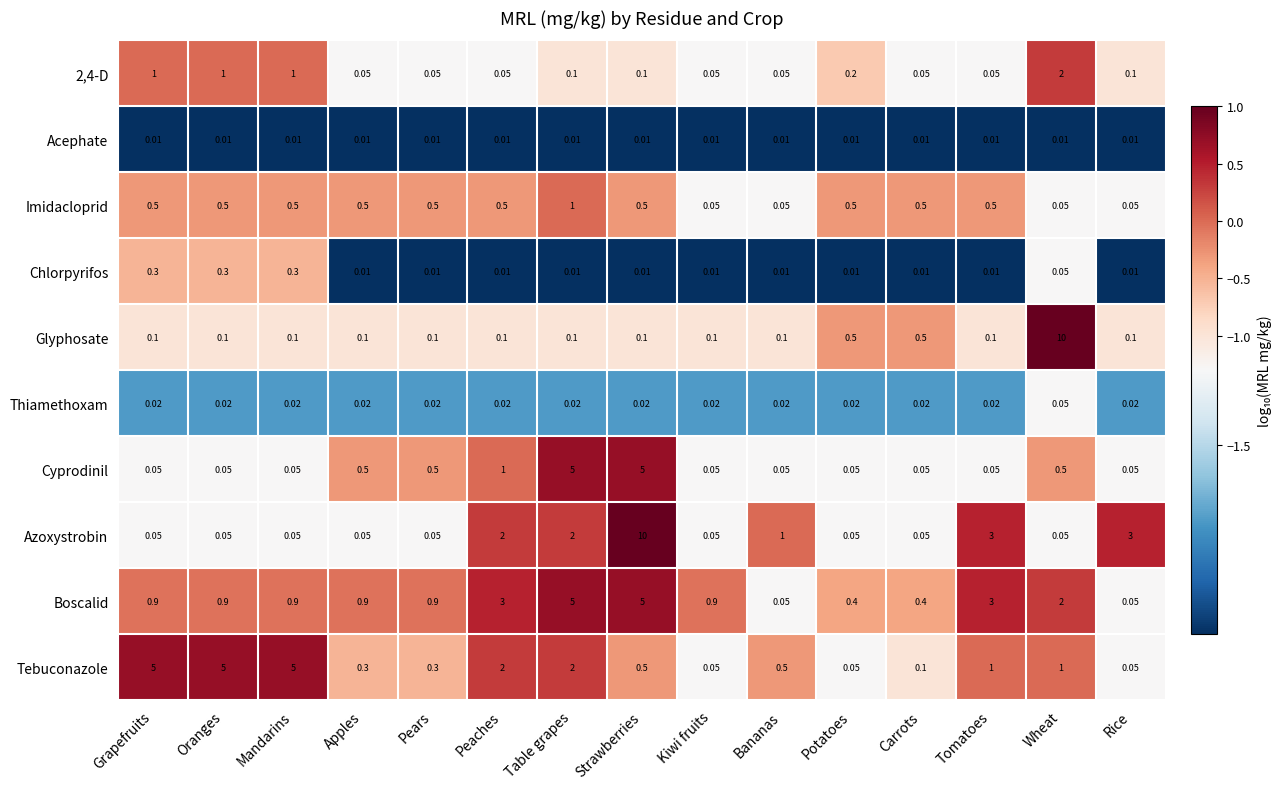

Which series has the widest spread of values?

Azoxystrobin